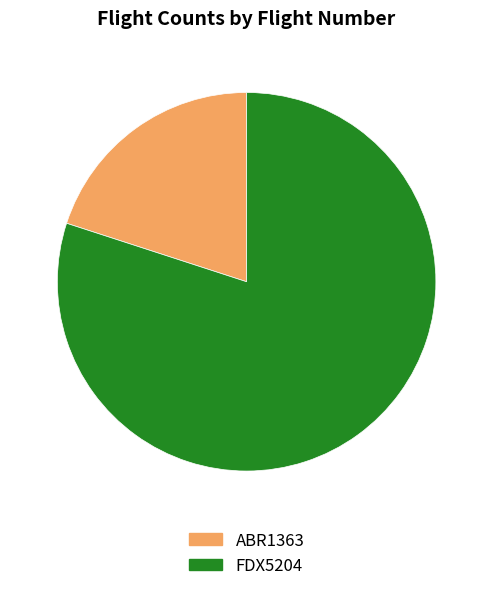

Between FDX5204 and ABR1363, which is larger?

FDX5204